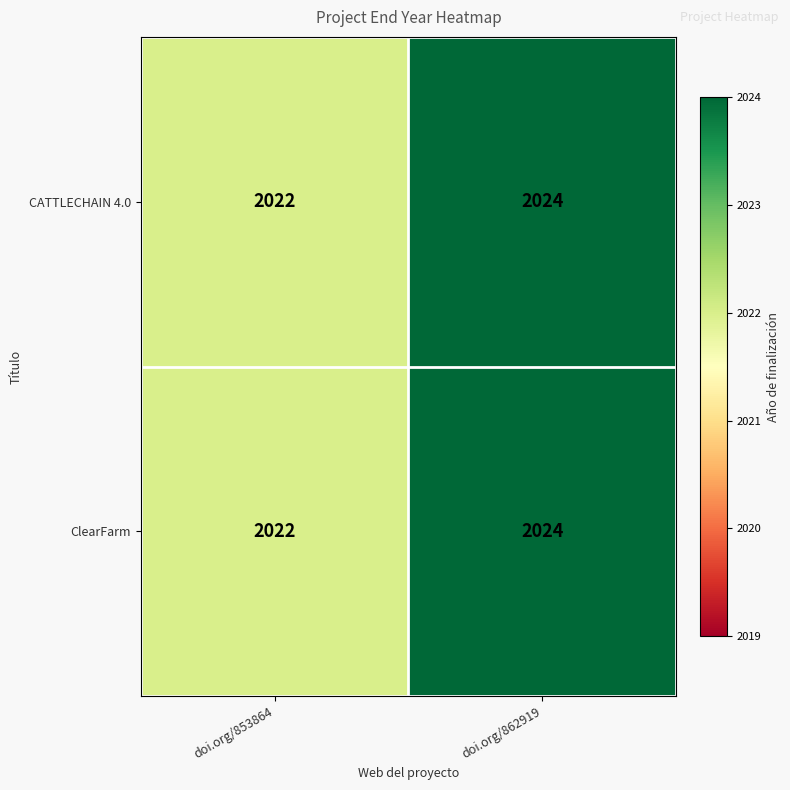

How many distinct data groups are displayed?

2